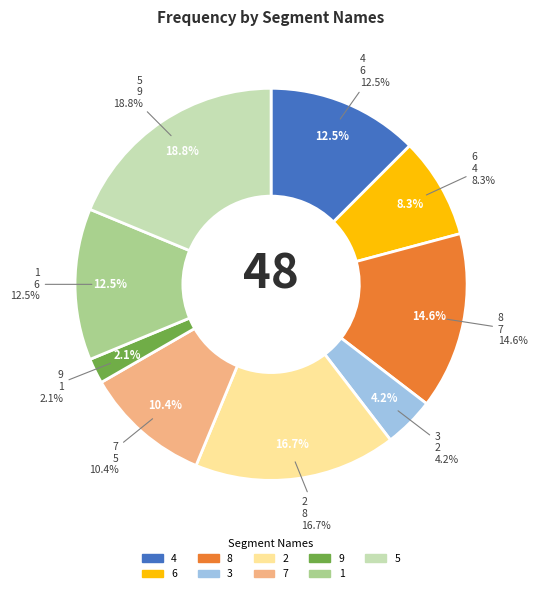

How many segments does this pie chart have?

9